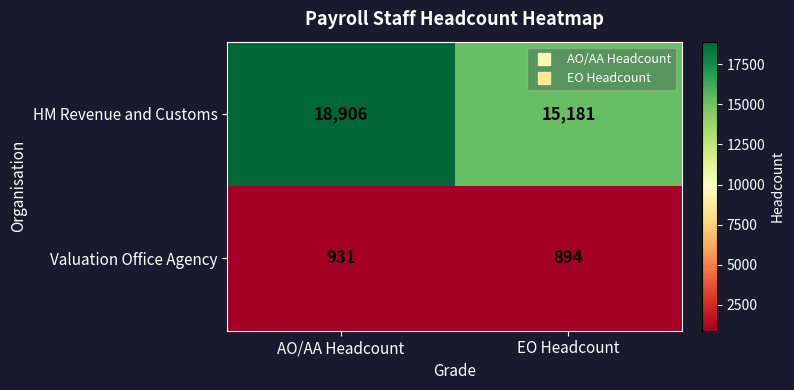

What value does the Valuation Office Agency series have at EO Headcount?

894